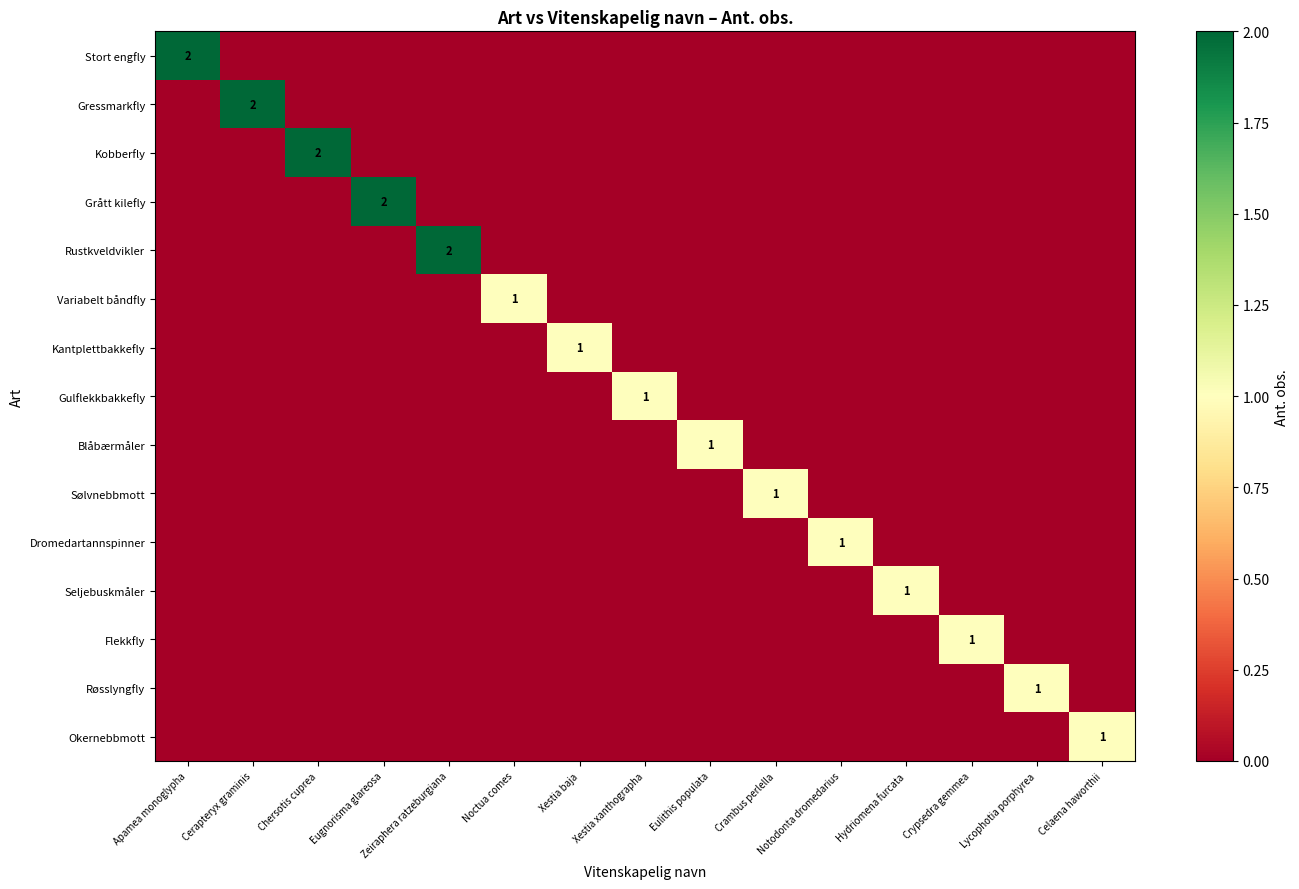

How many values in the Blåbærmåler series exceed 0?

1